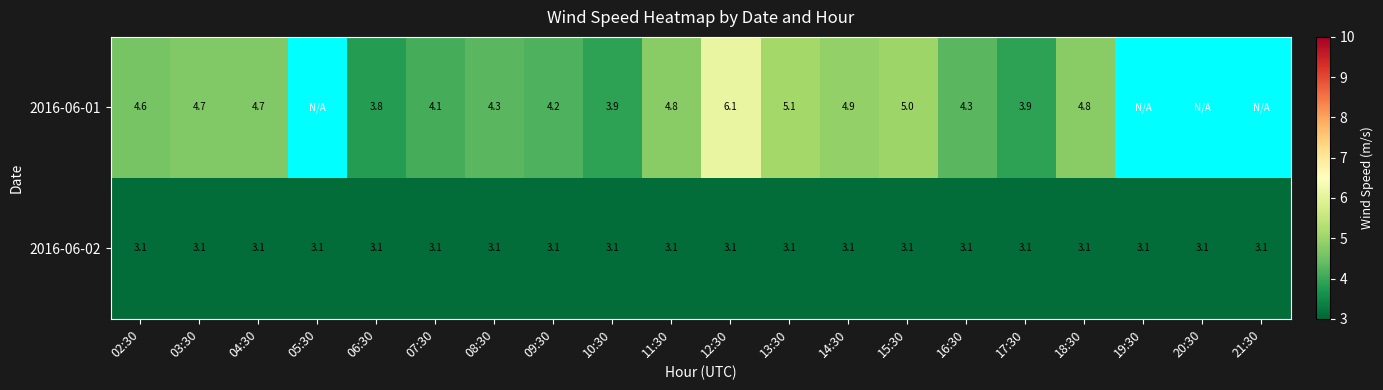

What is the minimum value shown in the chart?

3.1